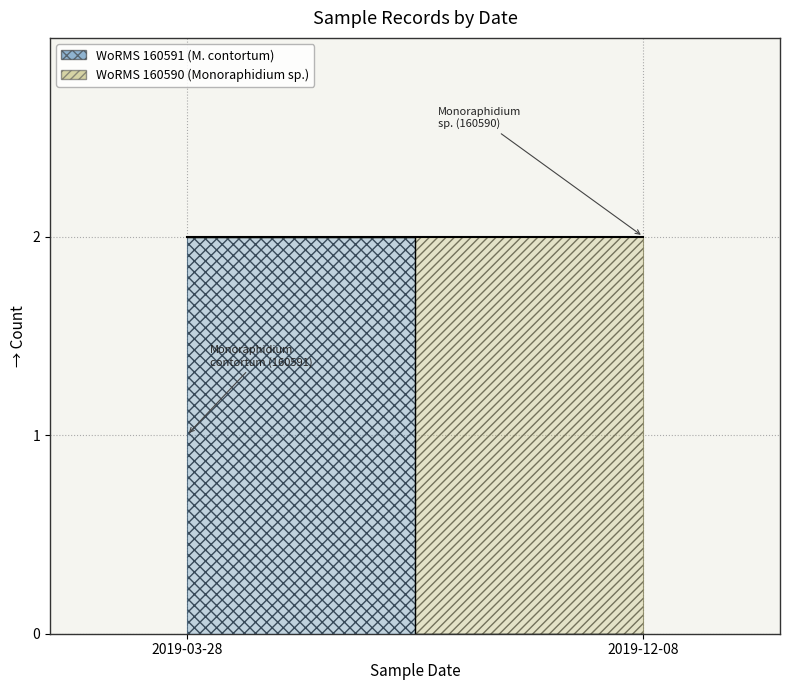

Between 2019-03-28 and 2019-12-08, which is larger?

2019-03-28